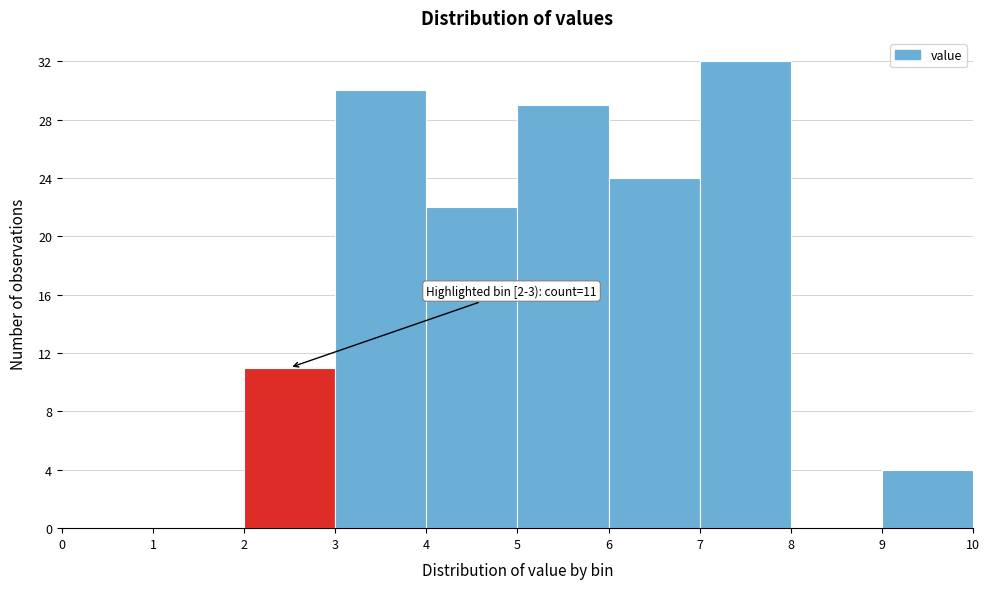

Which range on the x-axis has the tallest bar?

7 to 8